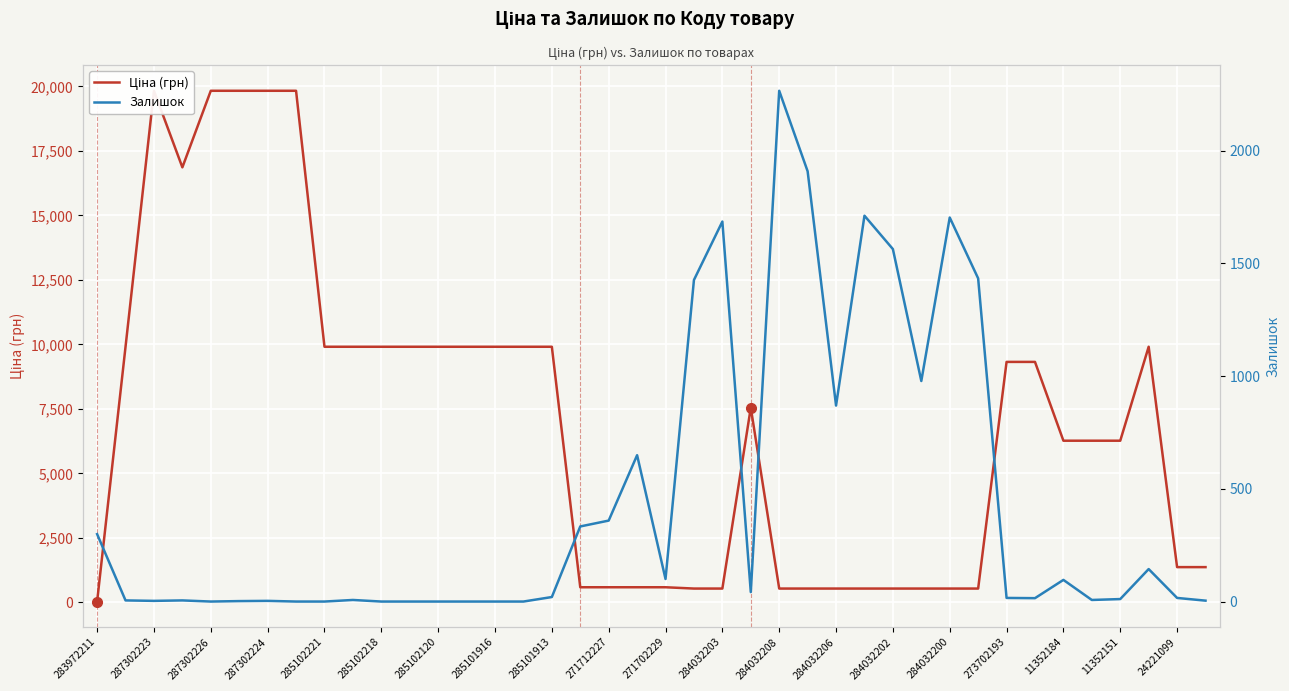

How many series are shown in this chart?

2